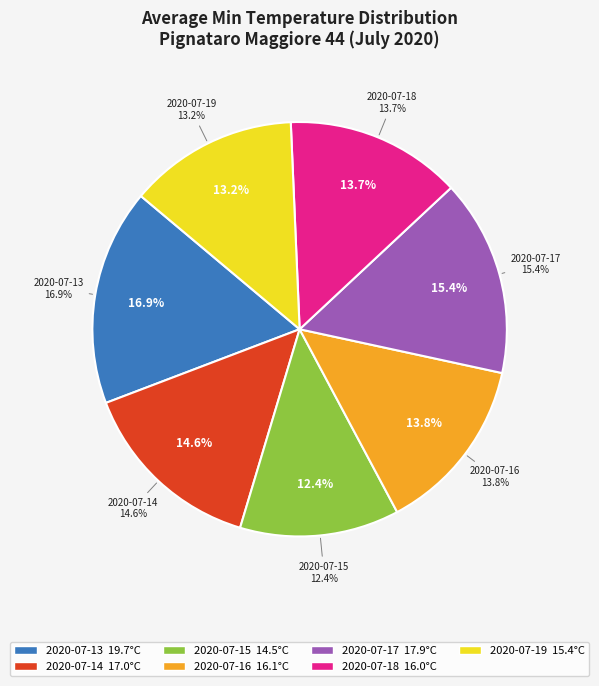

Approximately how many times larger is the value at 2020-07-17 compared to 2020-07-14?

1.1